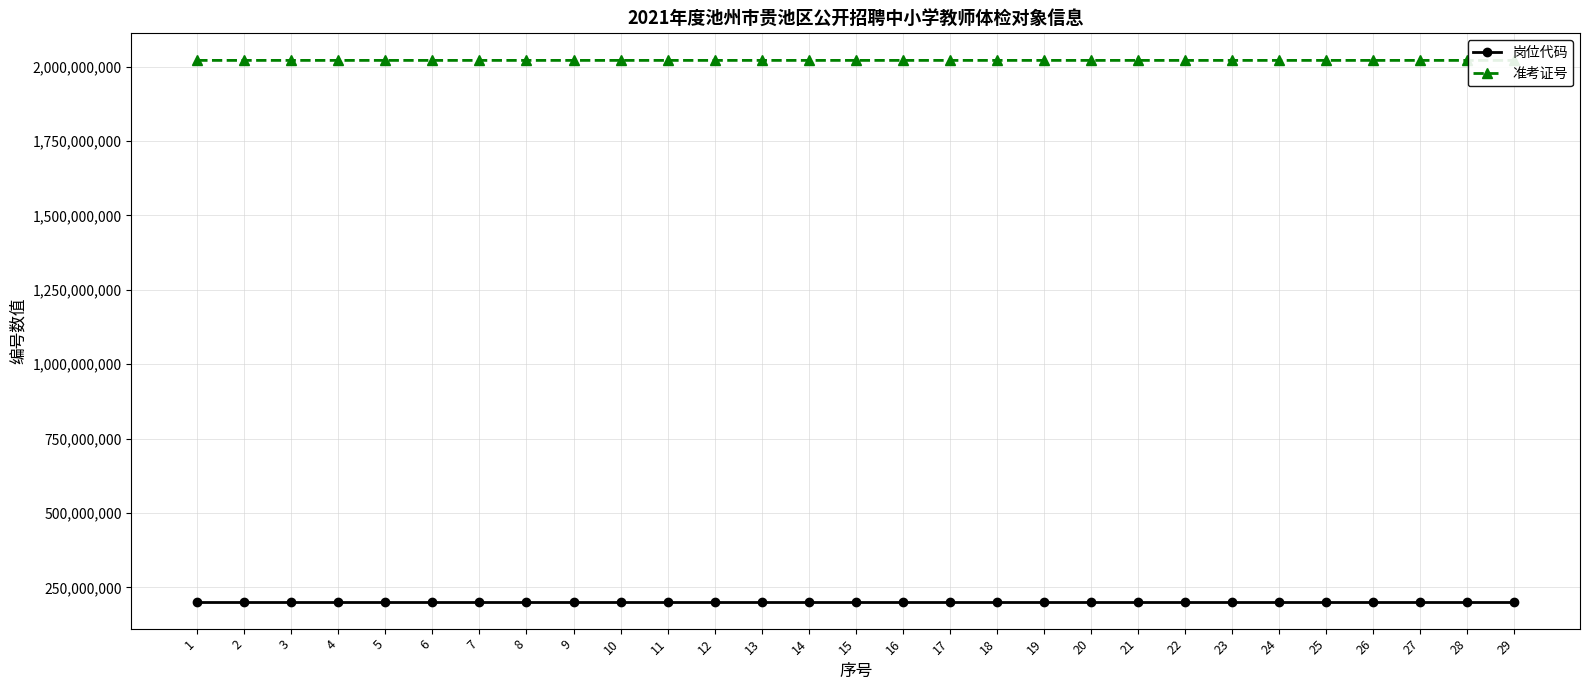

Reading right to left, list all the values displayed in this chart.

岗位代码: 29=202101018	28=202101017	27=202101017	26=202101016	25=202101015	24=202101014	23=202101013	22=202101012	21=202101012	20=202101011	19=202101011	18=202101010	17=202101009	16=202101008	15=202101007	14=202101007	13=202101006	12=202101006	11=202101006	10=202101005	9=202101005	8=202101005	7=202101004	6=202101004	5=202101003	4=202101002	3=202101002	2=202101002	1=202101001
准考证号: 29=2021042810	28=2021042414	27=2021042415	26=2021042710	25=2021042729	24=2021042616	23=2021042114	22=2021042009	21=2021042018	20=2021041624	19=2021041613	18=2021040215	17=2021041915	16=2021041430	15=2021040611	14=2021040619	13=2021040316	12=2021040309	11=2021040312	10=2021041701	9=2021041804	8=2021041714	7=2021041611	6=2021041612	5=2021041004	4=2021040426	3=2021040422	2=2021040411	1=2021040113